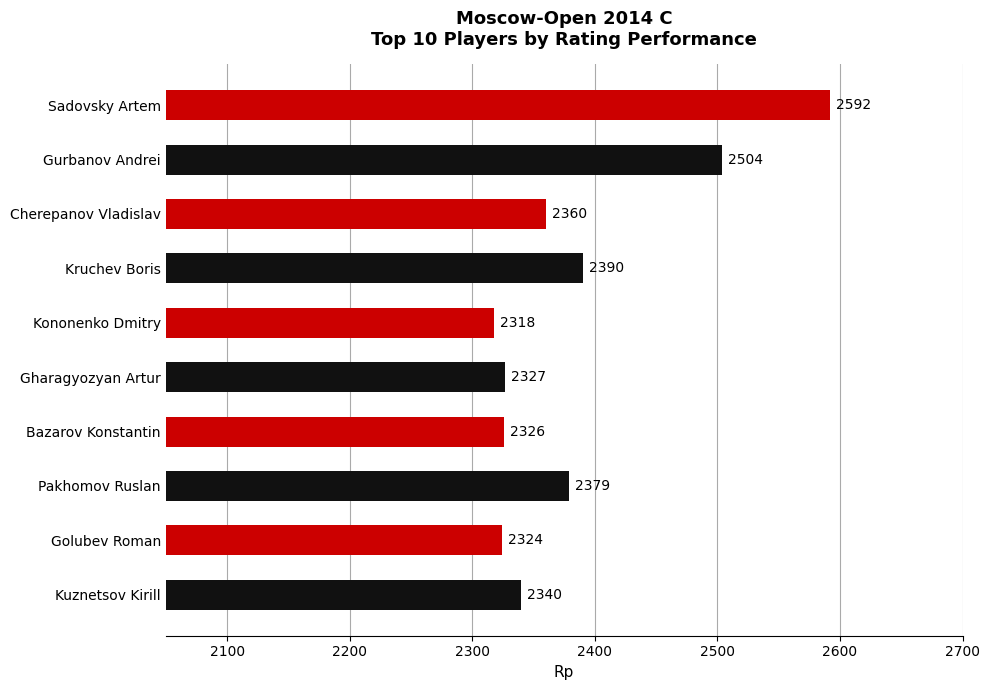

What is the sum of all values?

23860